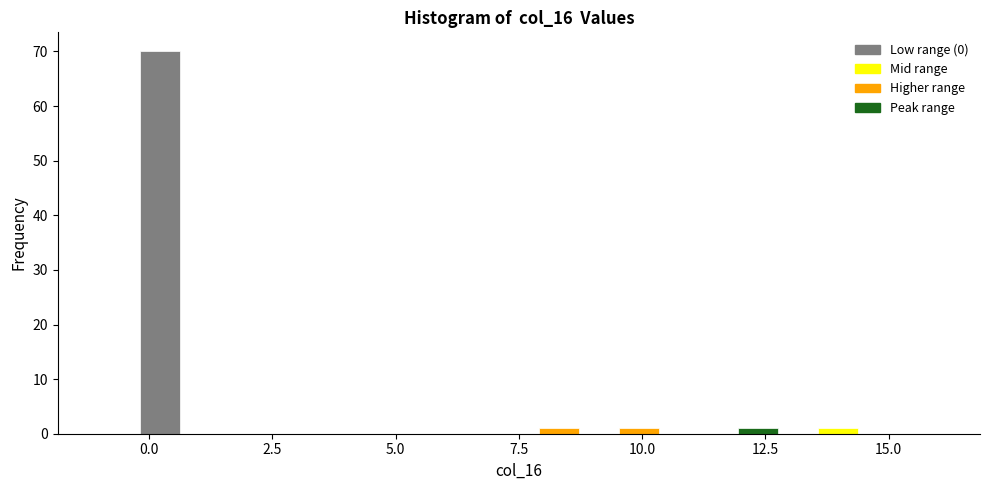

Around what value on the x-axis is the tallest bar? Give the approximate position of its centre, as read against the axis.

0.0